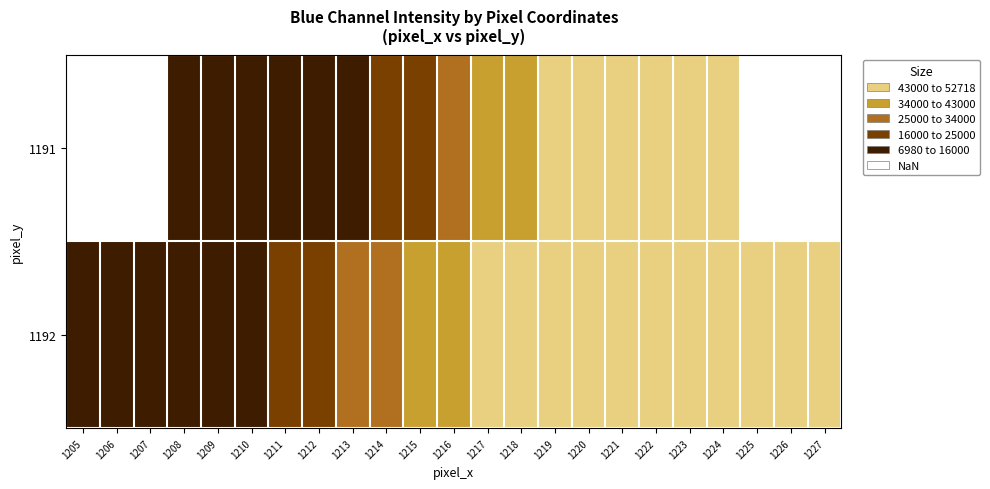

The value of 1191 at 1216 is 40942.7. True or false?

False